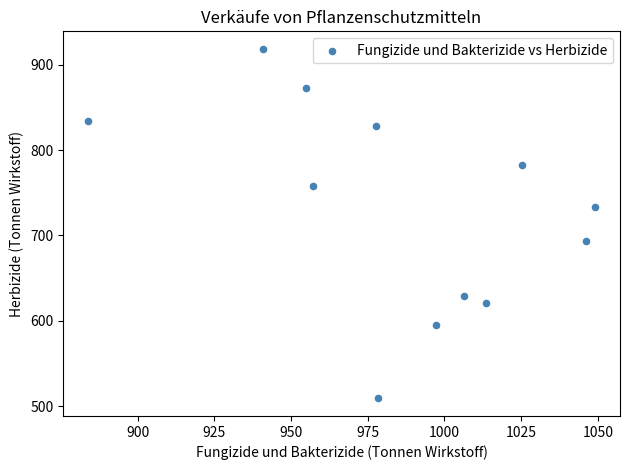

What is the range of X values (max minus min)?

164.9